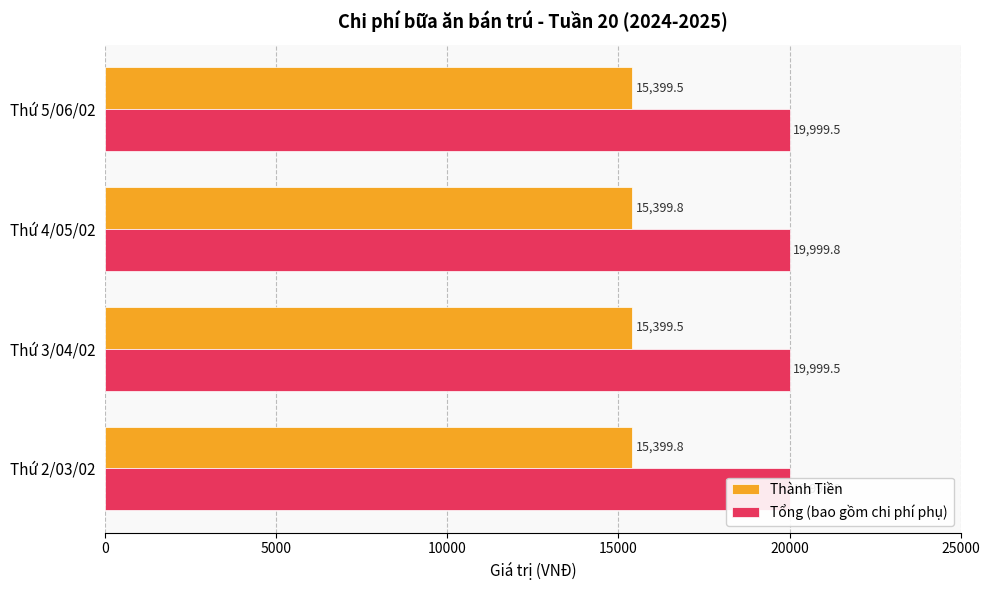

What is the highest value of the Thành Tiền series?

15399.8